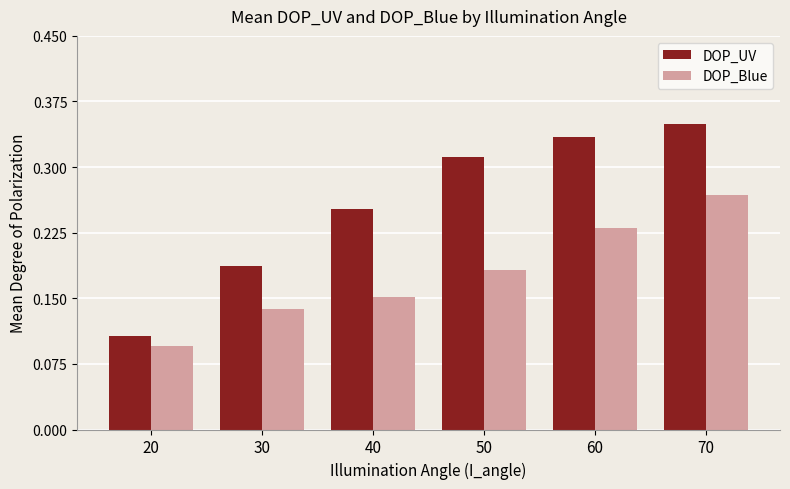

At which label is DOP_UV closest to 0?

20